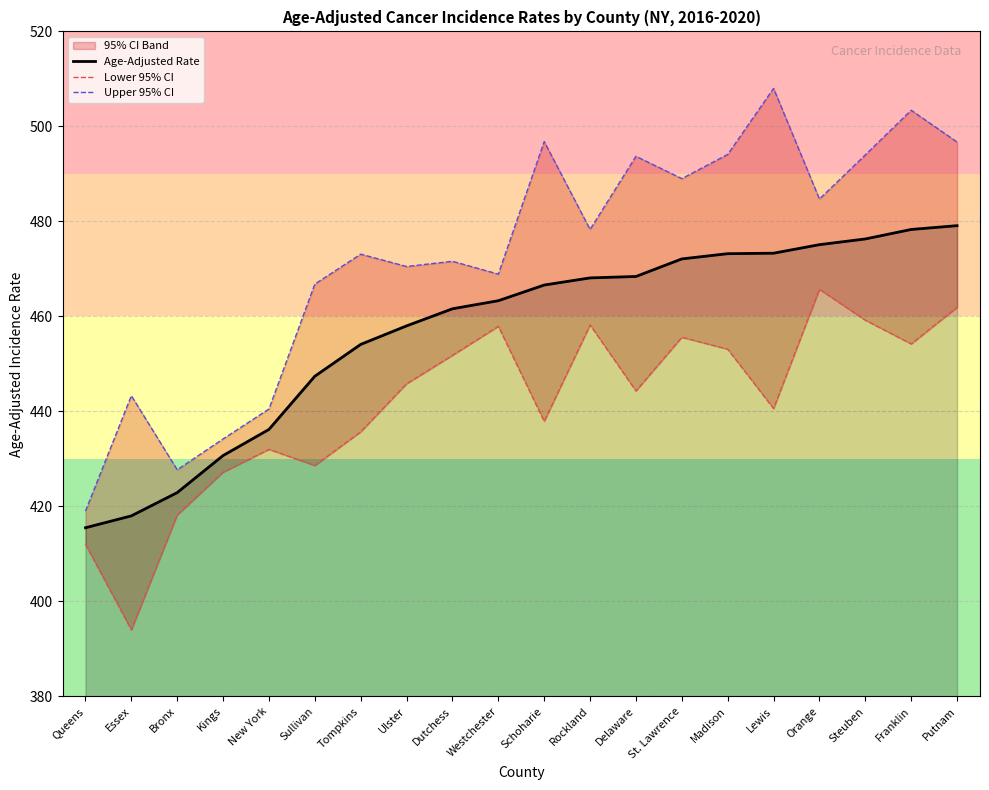

What is the lowest value of the Upper 95% CI series?

419.0